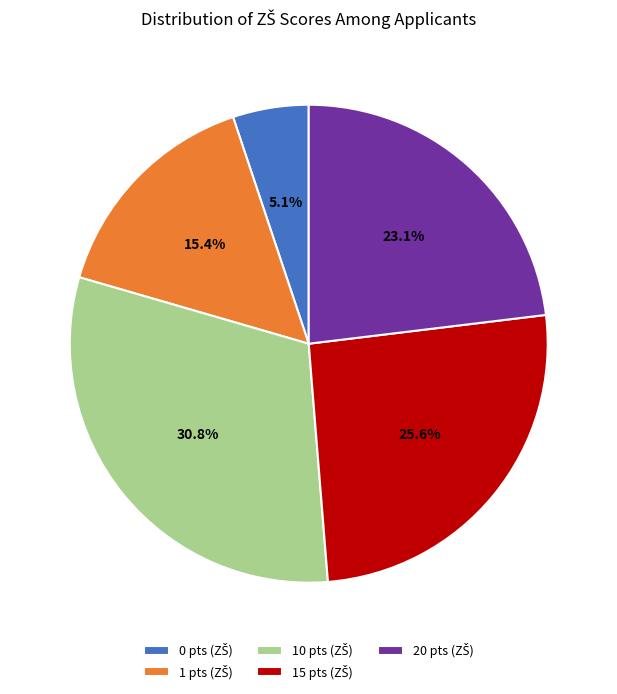

Does any single category account for the majority?

No